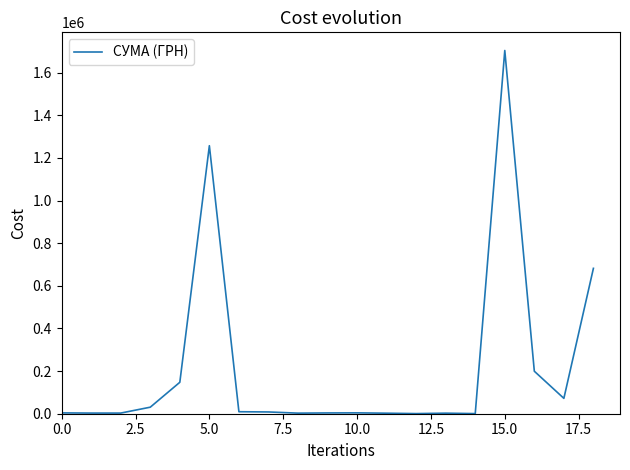

What is the maximum value shown in the chart?

1704485.8